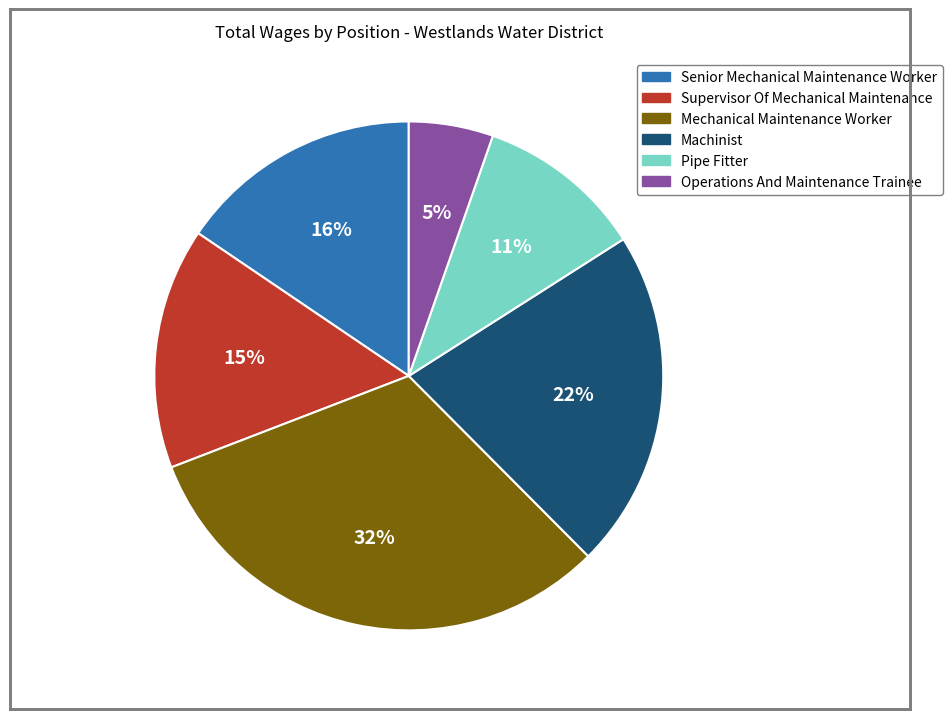

To the nearest percent, what portion does Operations And Maintenance Trainee represent?

5%